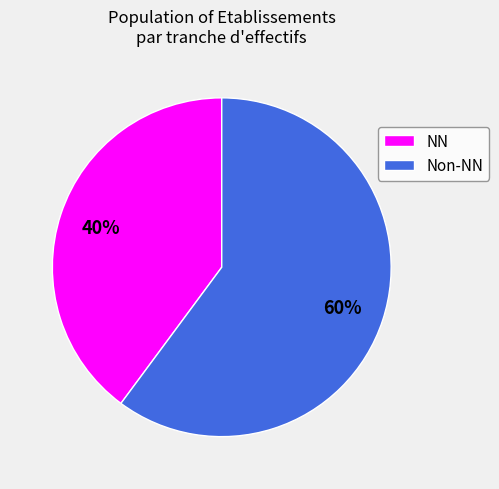

Is there a majority slice in this chart?

Yes